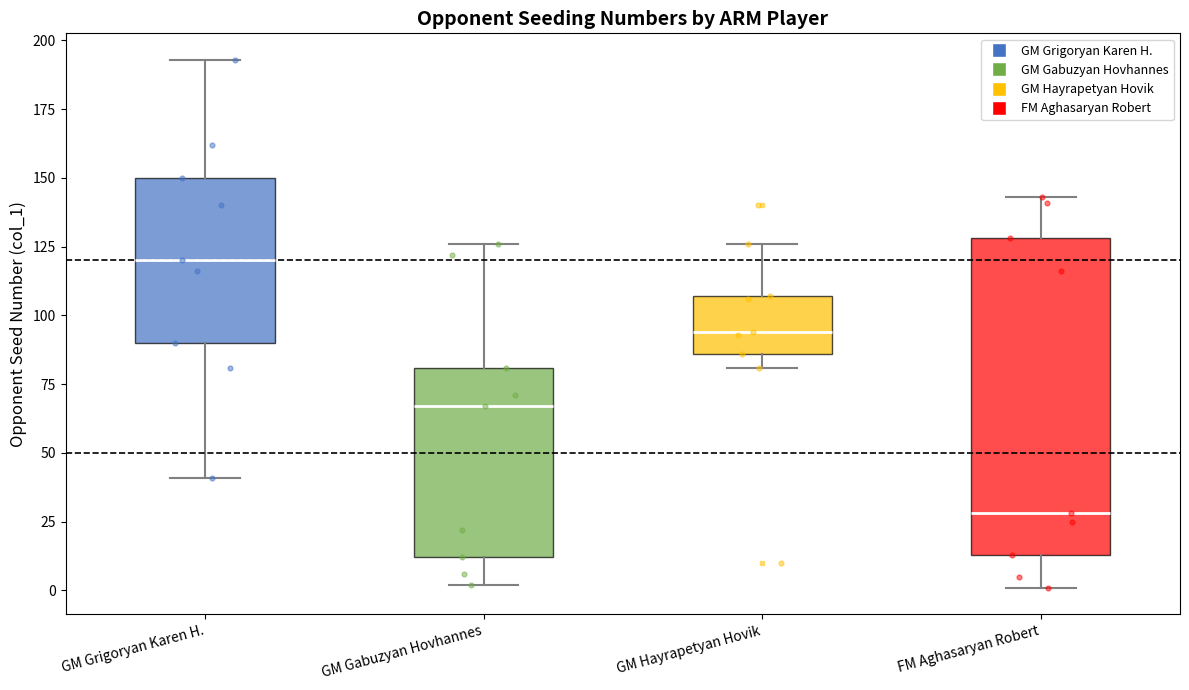

Reading left to right, read every box against the y-axis: the position of its median line, the range the box covers, and the ends of its whiskers. The values are not printed on the chart, so give them approximately, as read against the axis.

GM Grigoryan Karen H.: median 120, box 90 to 150, whiskers 40 to 195
GM Gabuzyan Hovhannes: median 65, box 10 to 80, whiskers 0 to 125
GM Hayrapetyan Hovik: median 95, box 85 to 105, whiskers 80 to 125
FM Aghasaryan Robert: median 30, box 15 to 130, whiskers 0 to 145